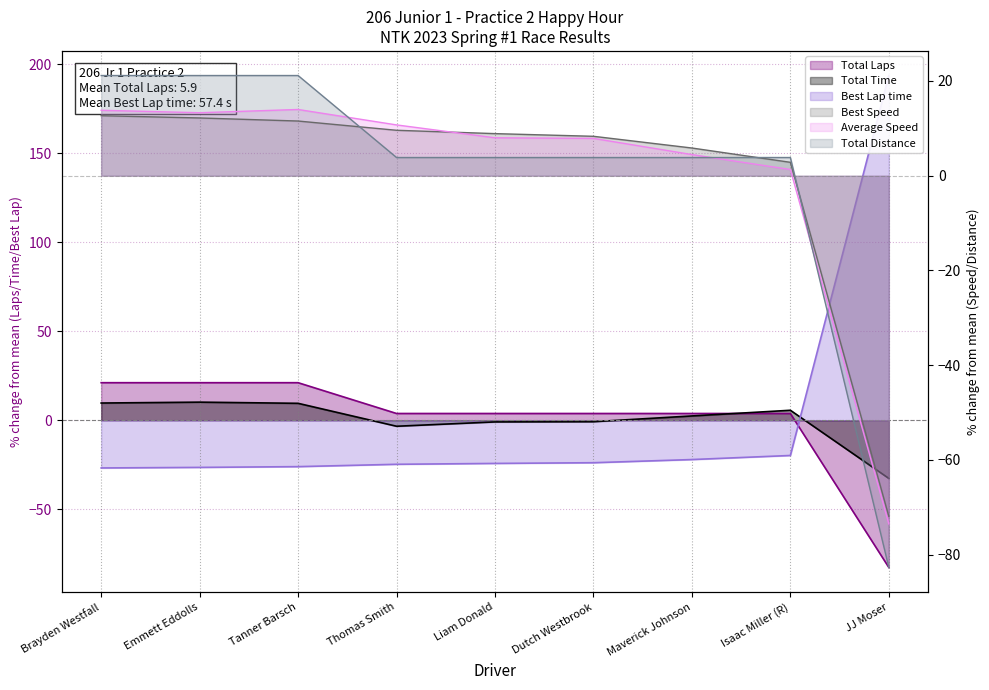

Between Emmett Eddolls and Isaac Miller (R), which is larger?

Emmett Eddolls